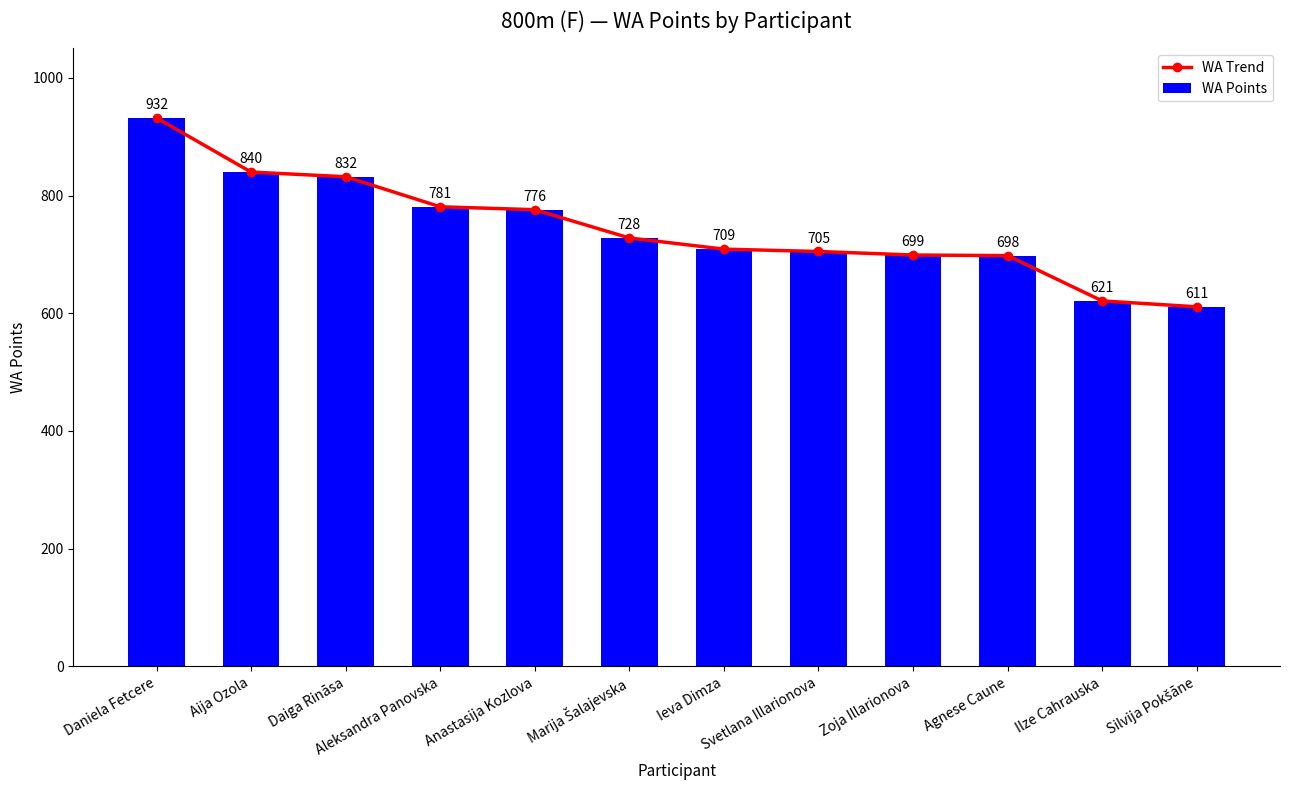

How many distinct data groups are displayed?

2